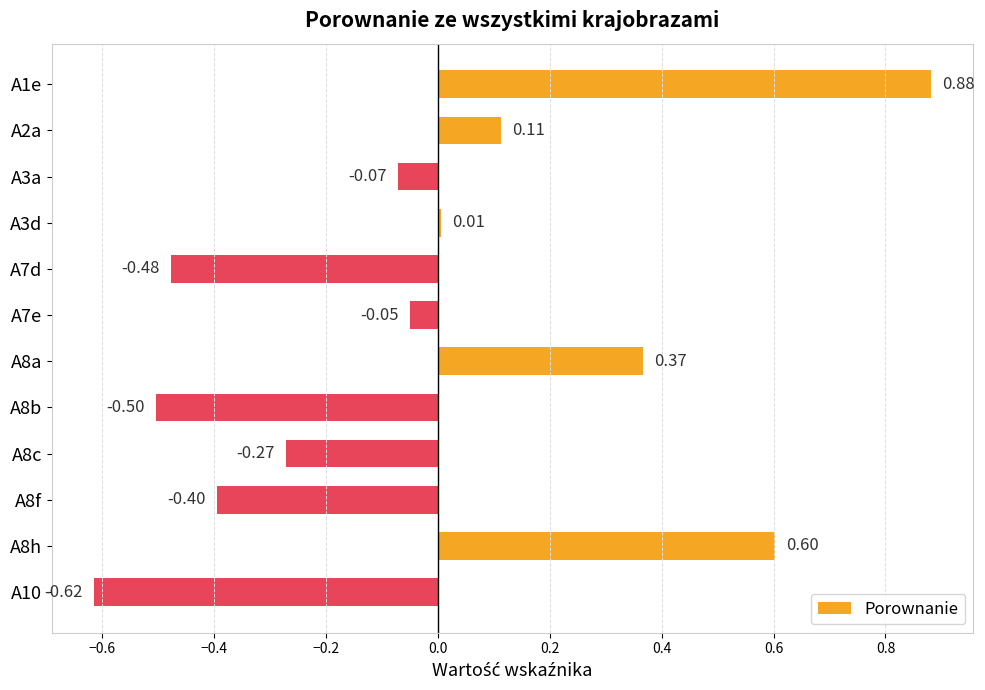

What is the difference between the maximum and minimum values?

1.5